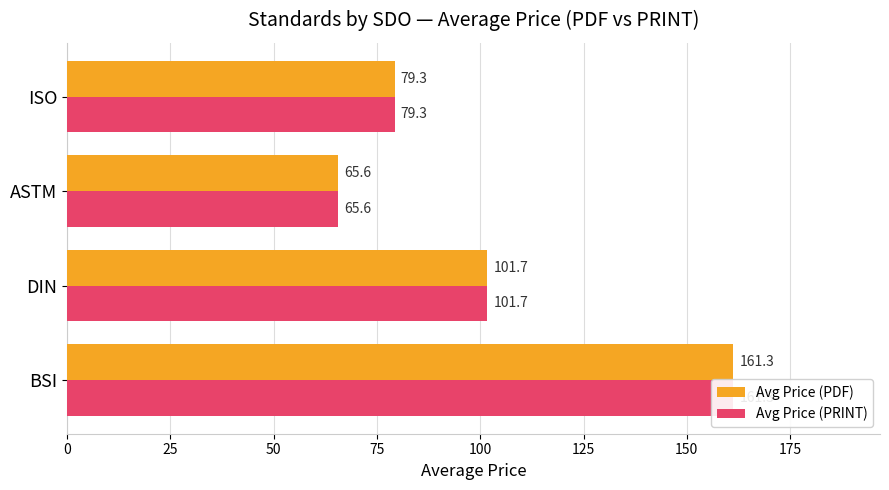

What is the value of the Avg Price (PRINT) bar at the 4th from the left?

79.3